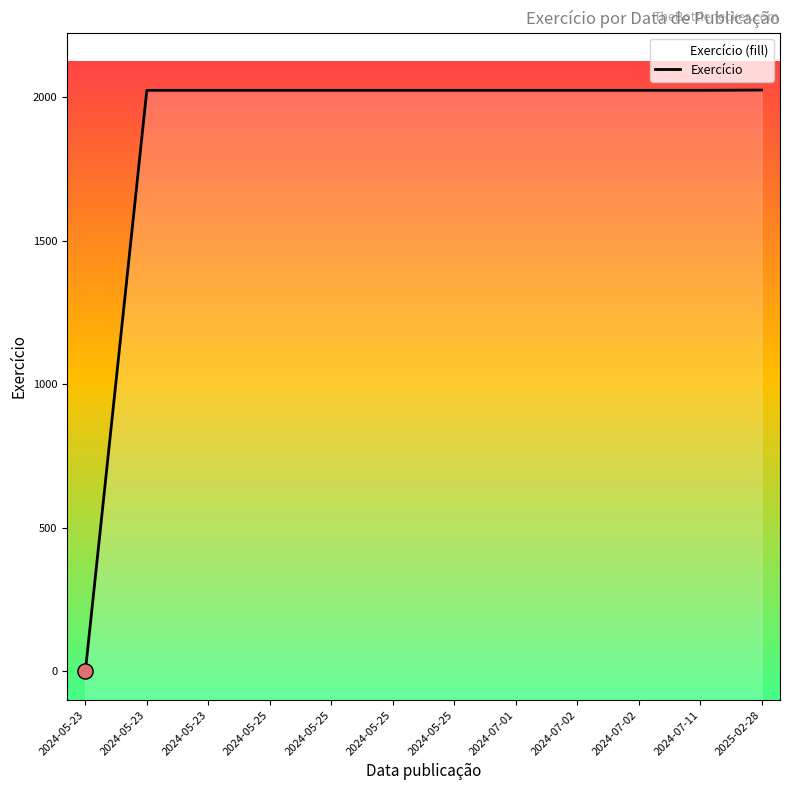

What is the change in value from 2024-07-02 to 2025-02-28?

+1